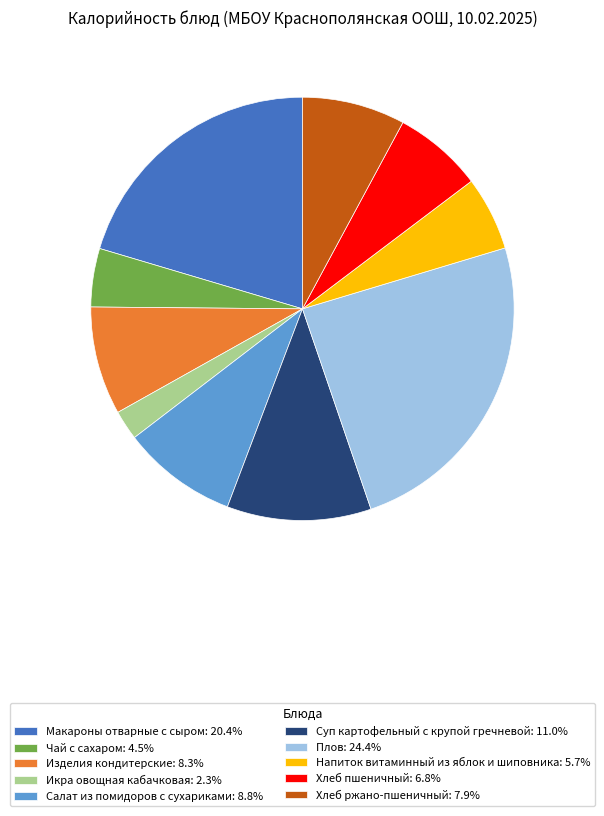

Is it true that Чай с сахаром is 17% of the pie?

False